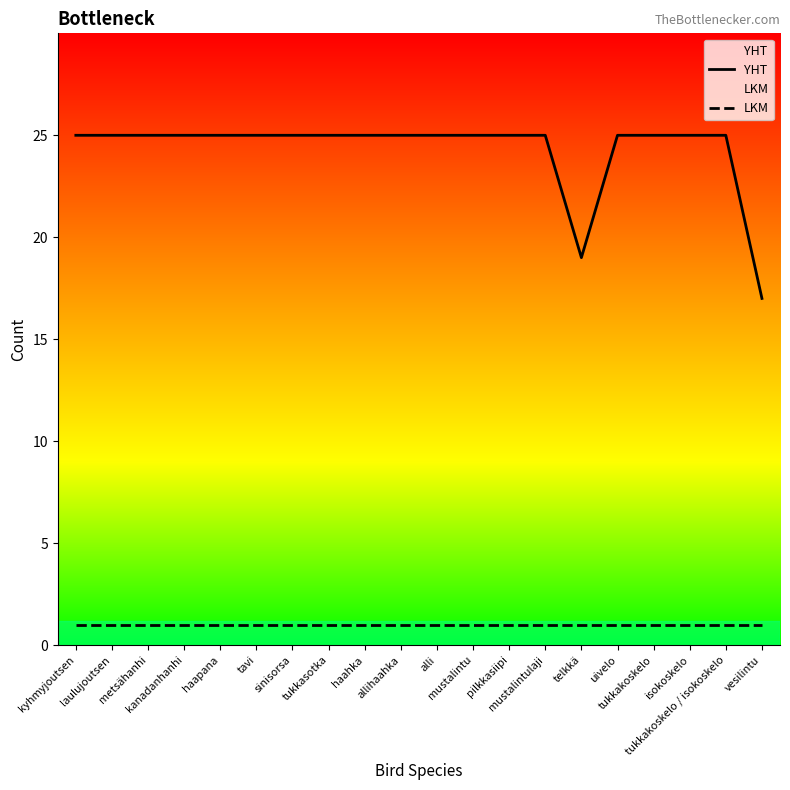

What is the value of the LKM point at the 10th from the left?

1